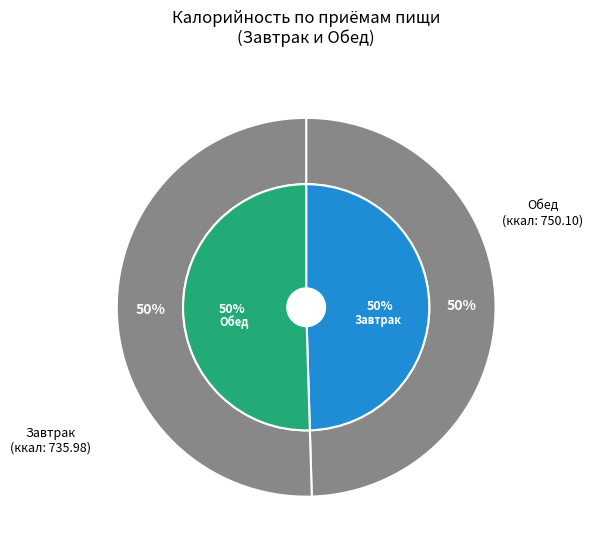

What is the change in value from Завтрак to Обед?

+14.1